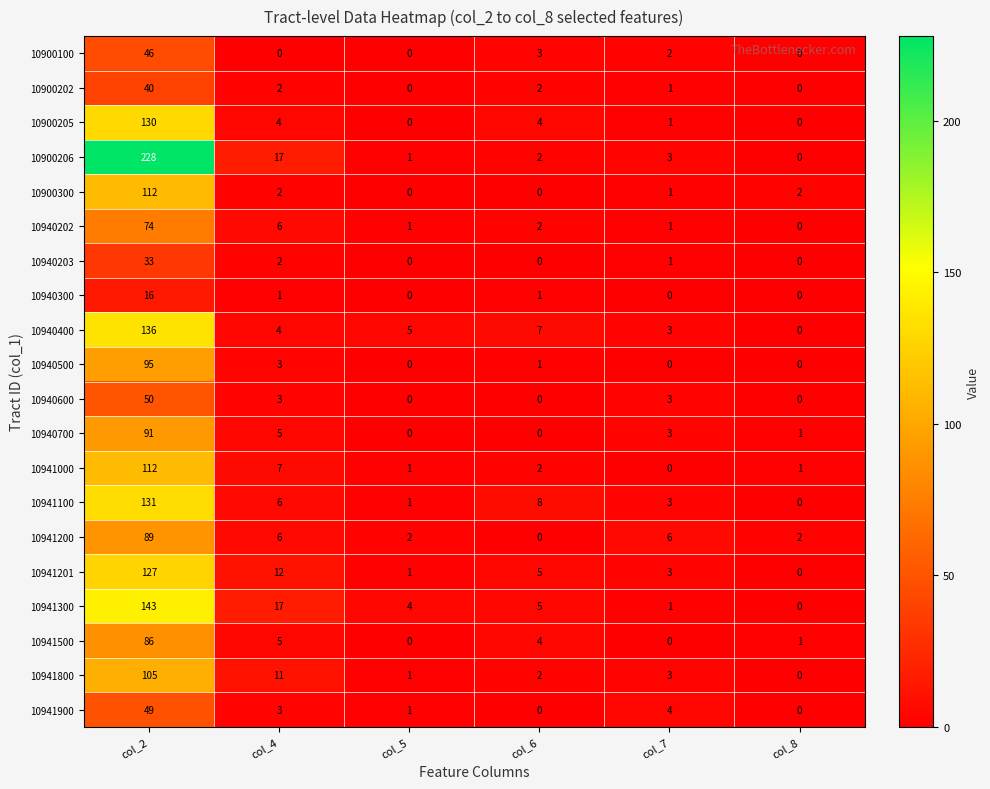

What is the sum of all 10940400 values?

155